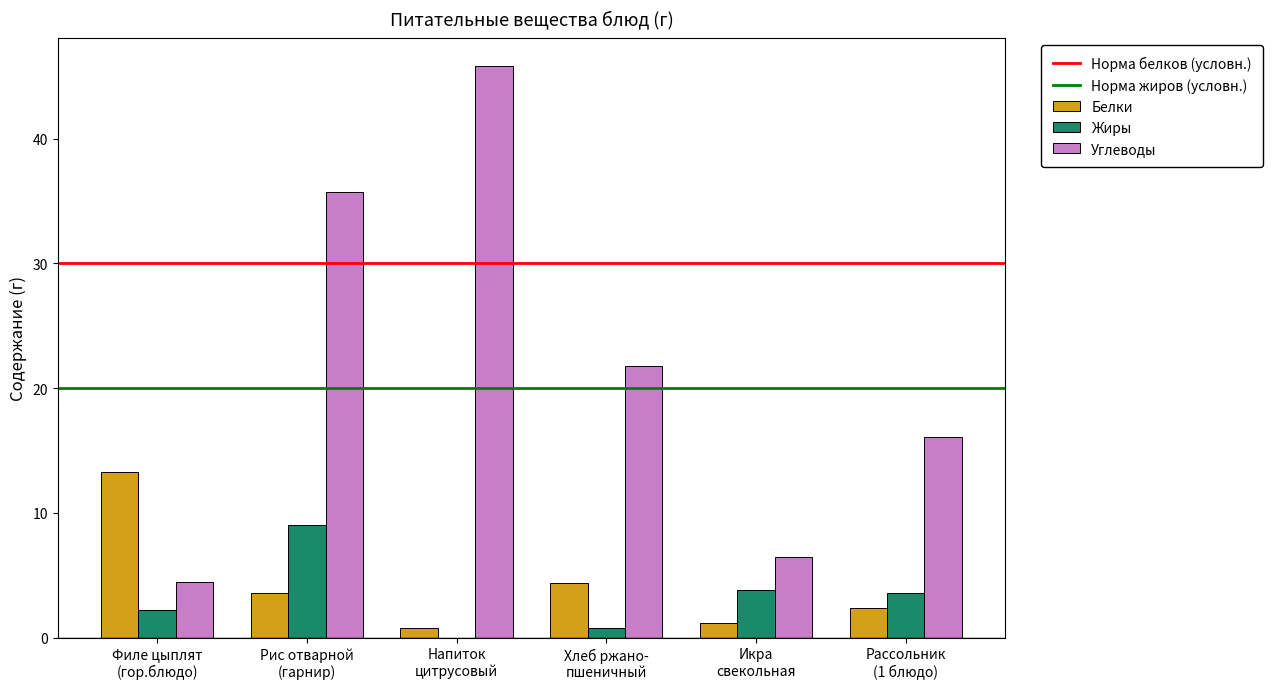

What is the sum of all Углеводы values?

130.4